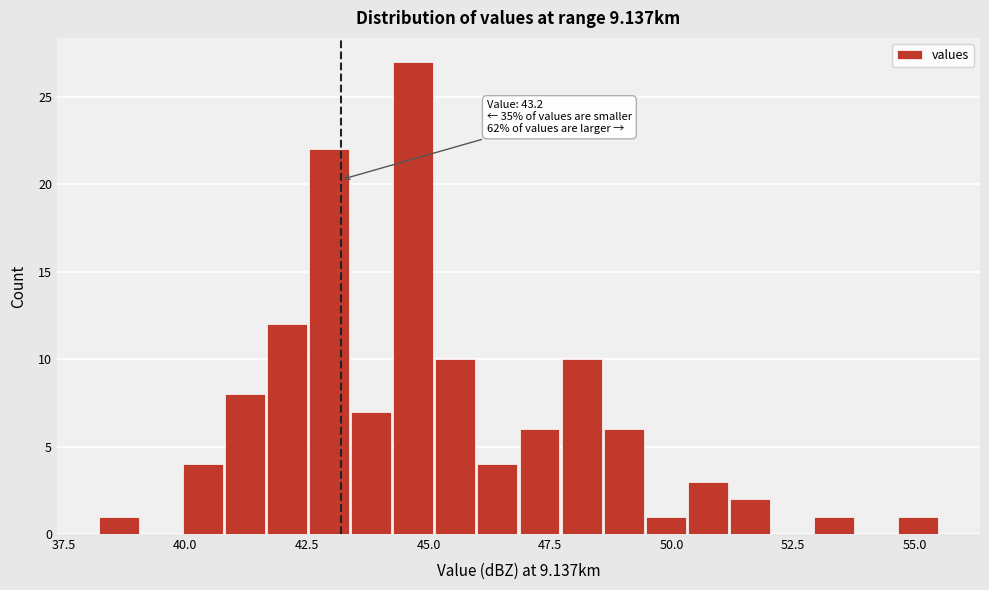

Around what value on the x-axis is the tallest bar? Give the approximate position of its centre, as read against the axis.

44.5